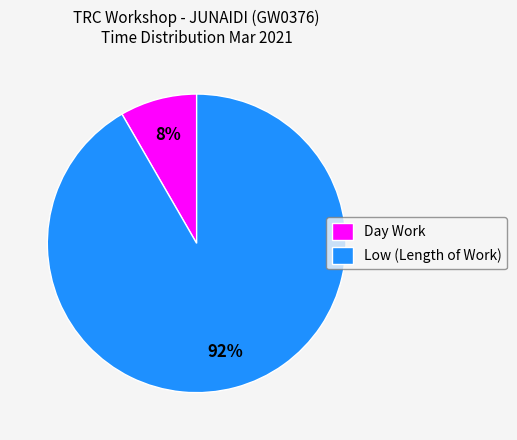

What is the majority slice?

Low (Length of Work)